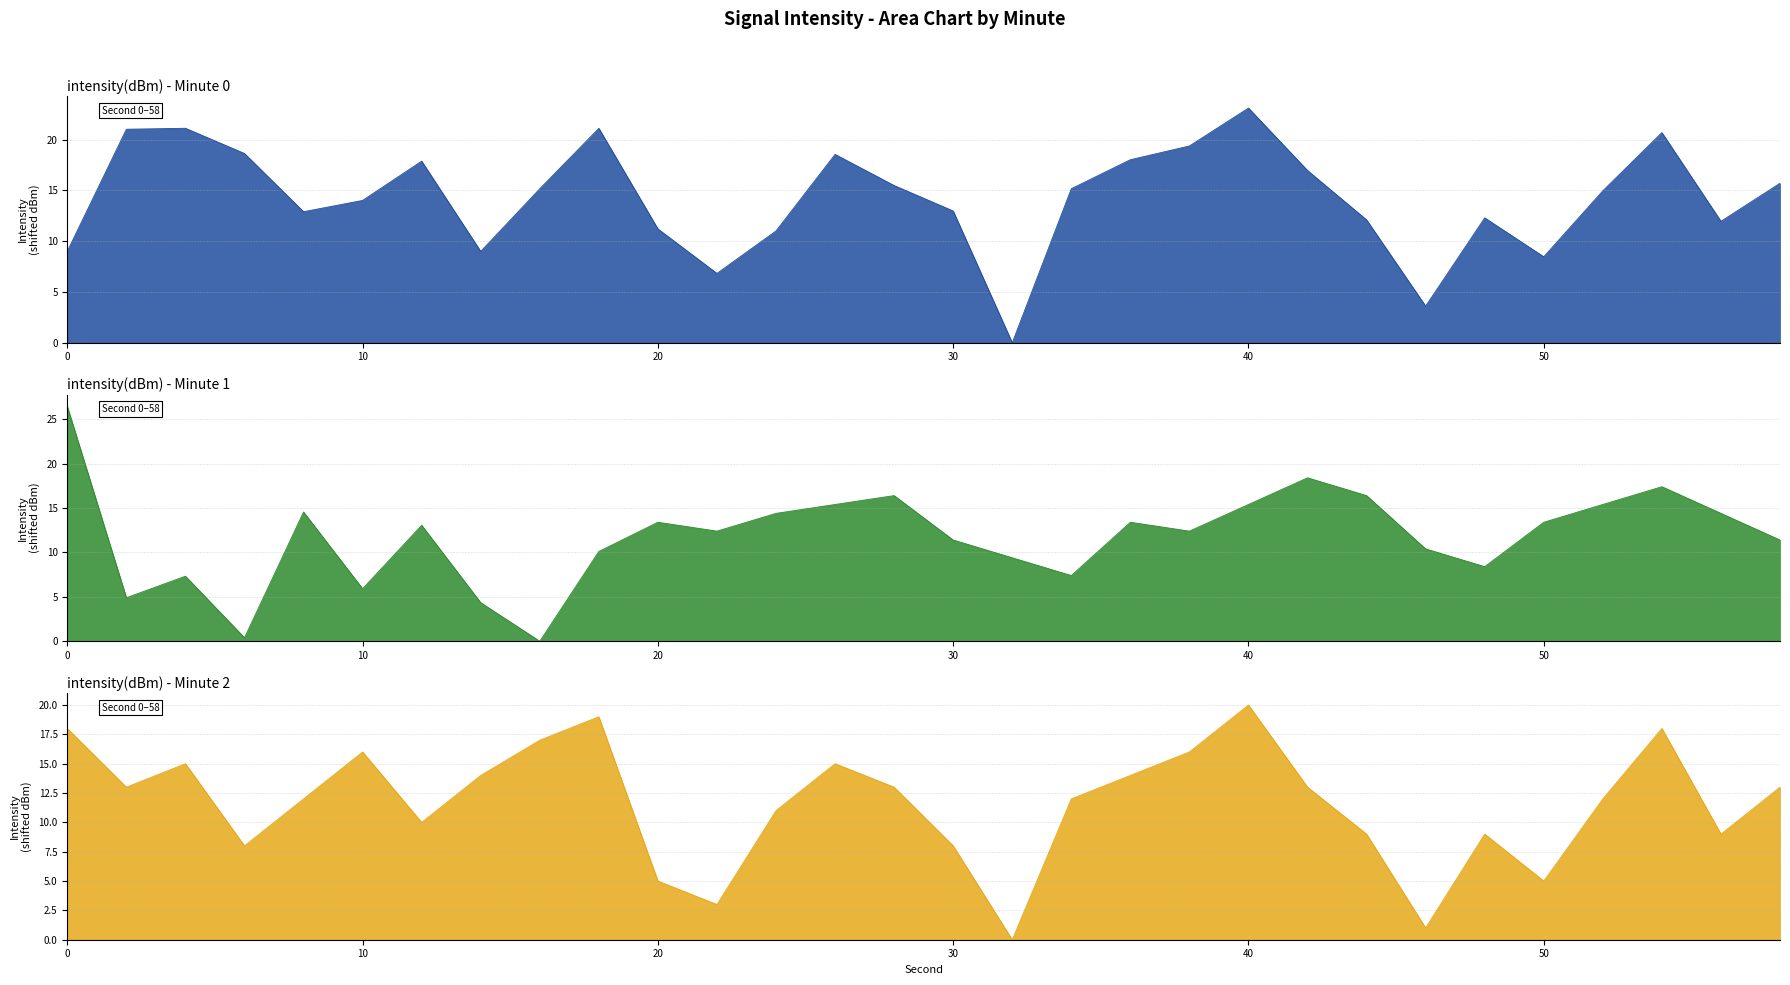

What is the greatest value displayed?

26.4